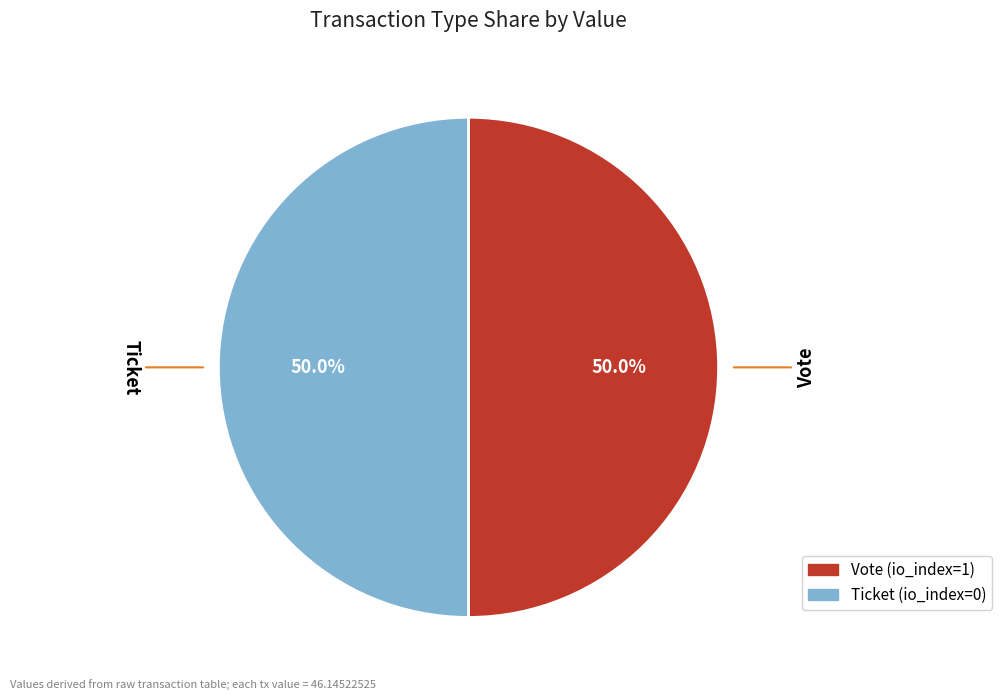

What percentage is the Vote slice, to the nearest percent?

50%